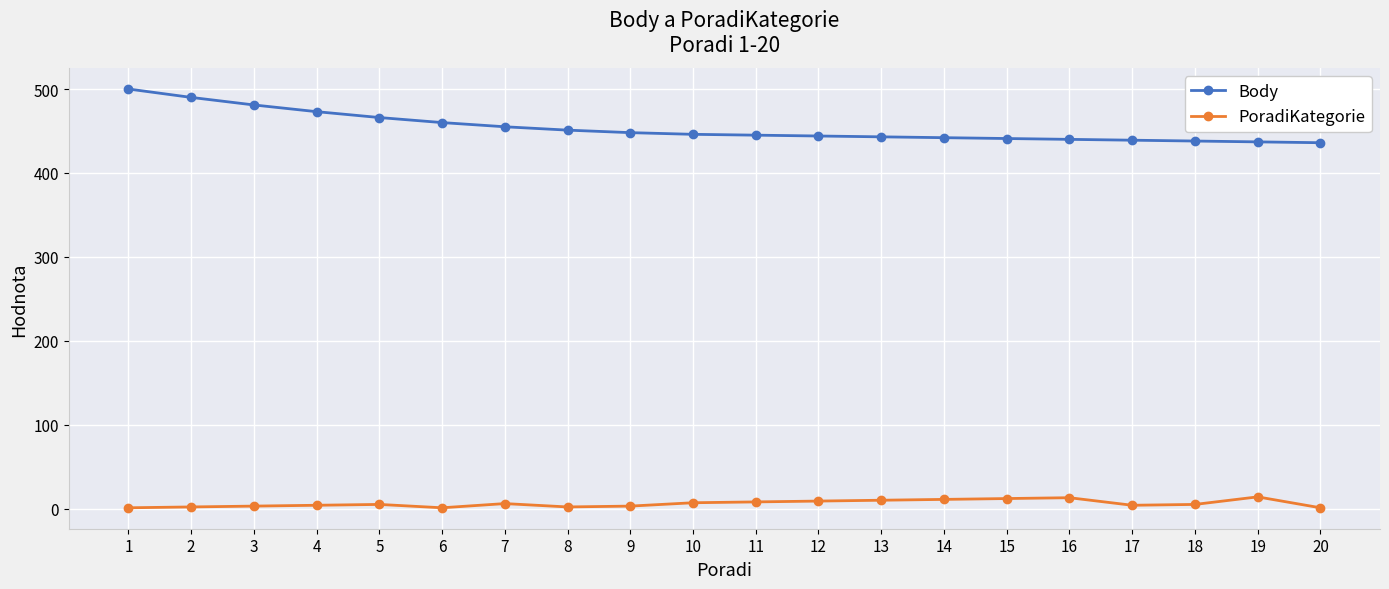

How many lines are shown in the chart?

2